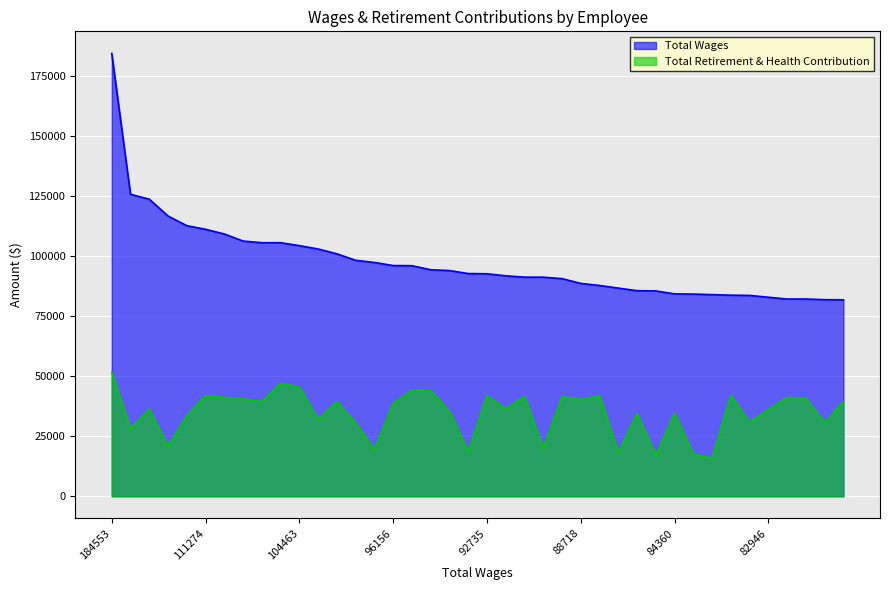

Reading right to left, extract all data points from this chart.

Total Wages: 81884	81934	82212	82217	82946	83712	83814	84047	84273	84360	85584	85683	86764	87850	88718	90715	91311	91322	91891	92735	92823	94070	94419	96095	96156	97444	98352	101056	103060	104463	105675	105680	106370	109314	111274	112788	116807	123827	125857	184553
Total Retirement & Health Contribution: 39455	30750	40747	41175	36156	30827	42026	15868	17587	34590	16954	34488	18166	41892	40380	41506	19950	41608	36490	41927	18612	35363	44040	44208	38673	19511	30566	39497	31917	45580	47036	39403	40578	41188	41974	33509	20797	36420	28095	51708